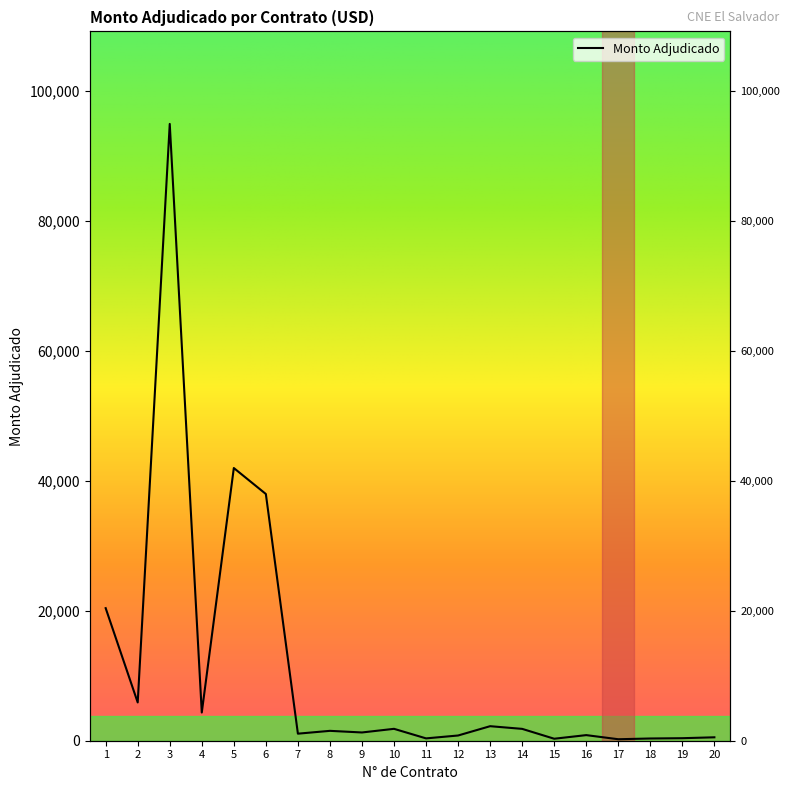

What is the change in value from 10 to 19?

-1442.0